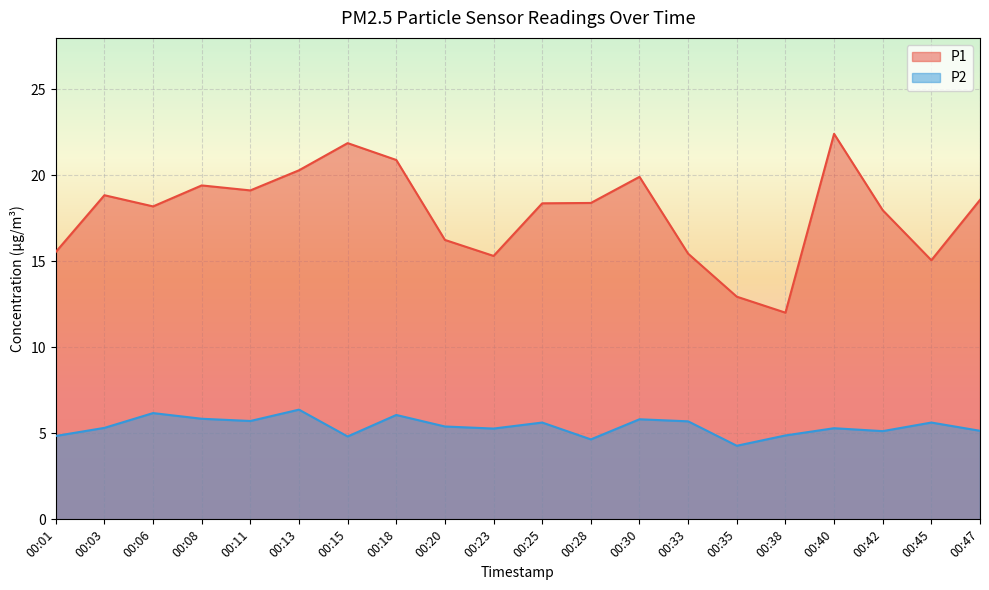

True or false: P1 has more than 0 points higher than both neighbors.

True